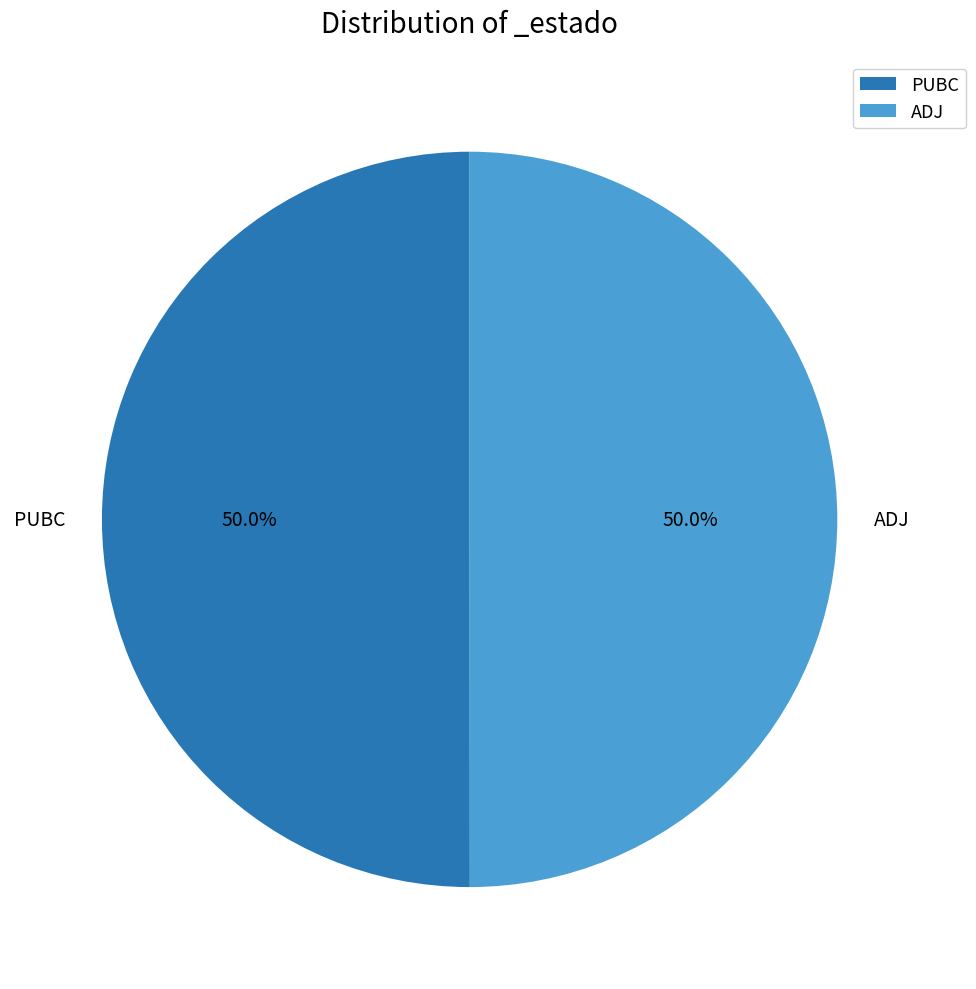

To the nearest percent, what is the combined percentage of PUBC and ADJ?

100%